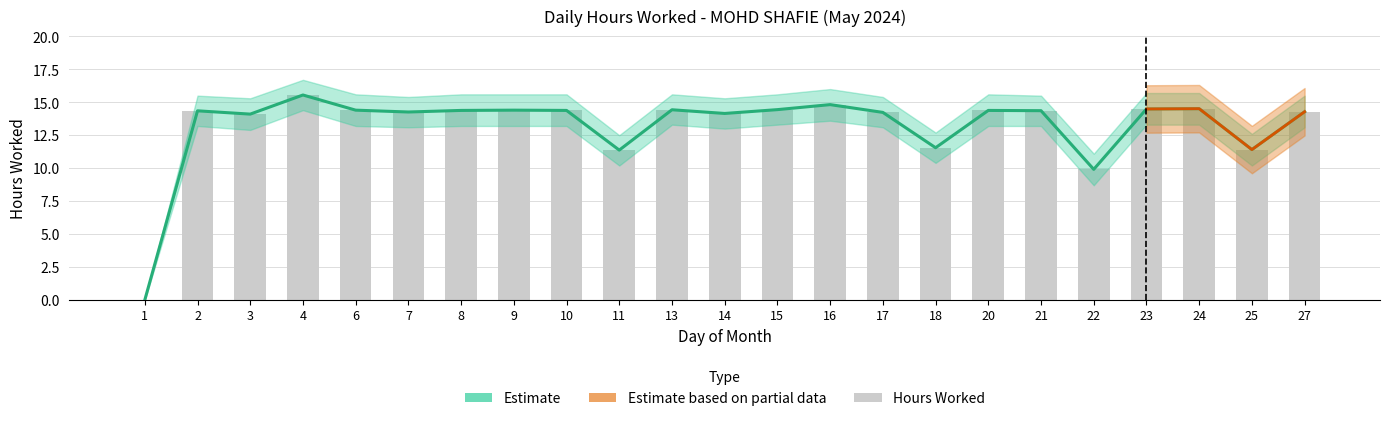

How many bars are there in total?

23